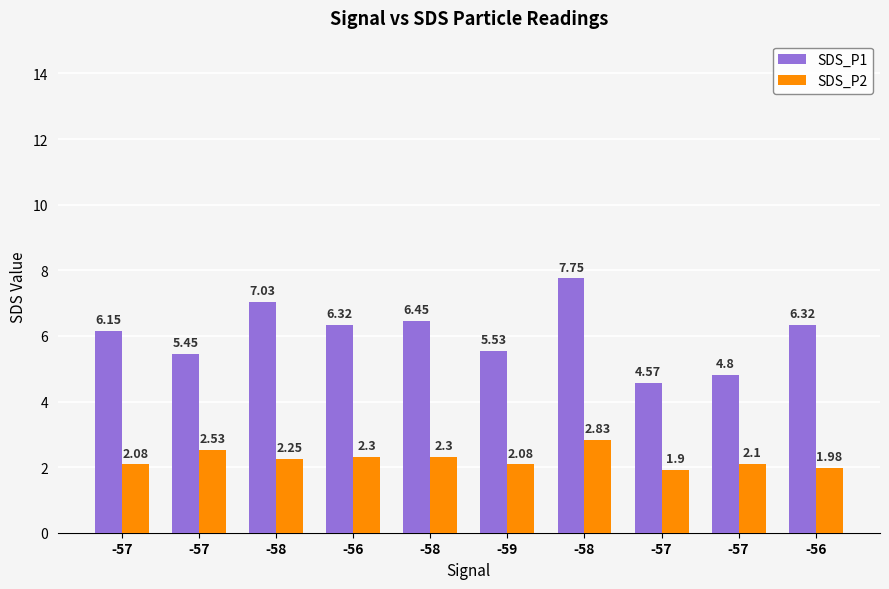

The value of SDS_P1 at -58 is 7.8. True or false?

True